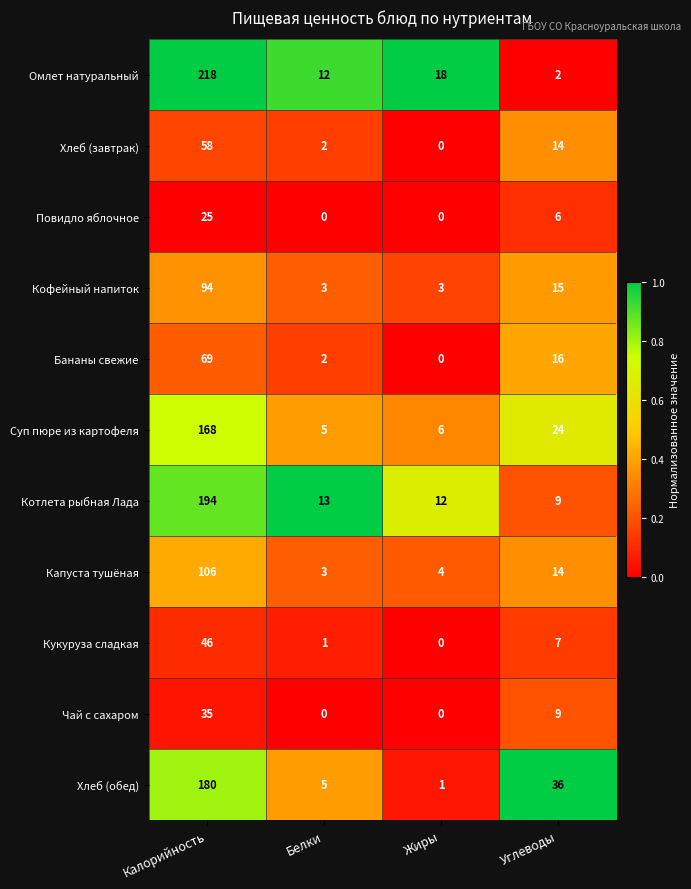

What is the total value across all series at Калорийность?

1193